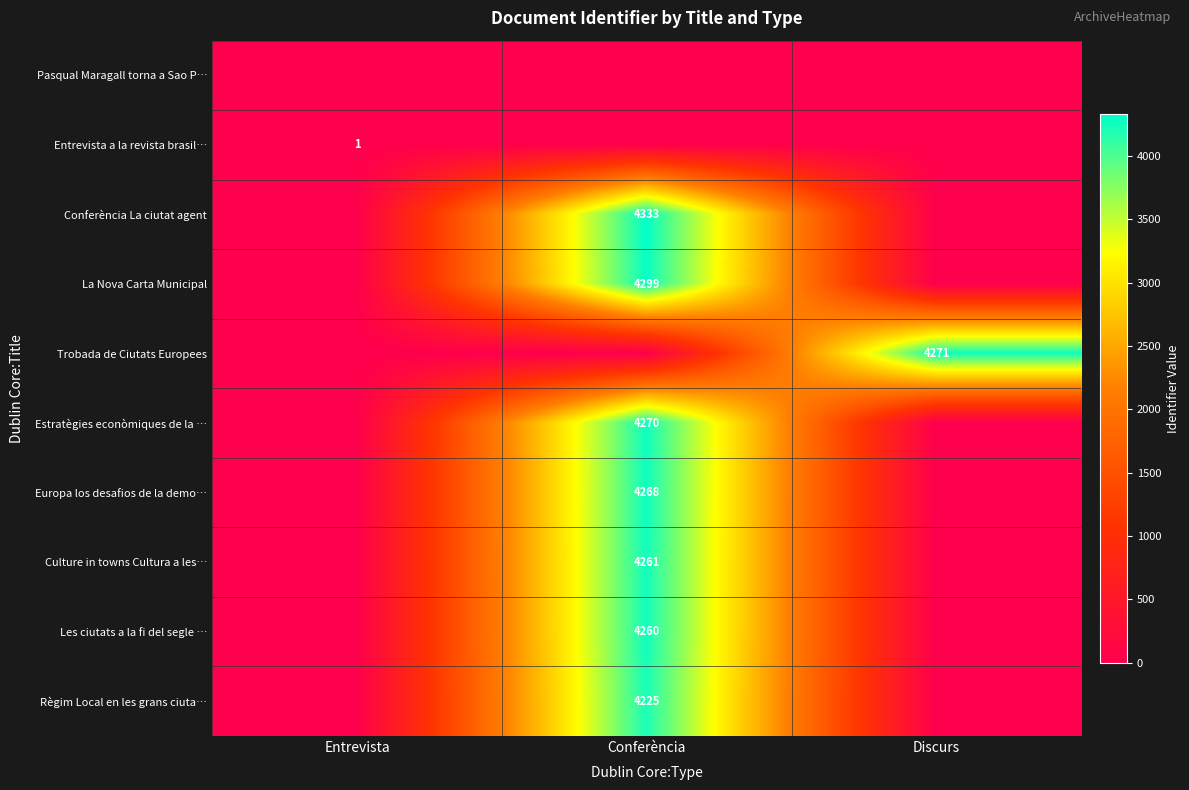

The Culture in towns Cultura a les… series shows 5943 at Conferència. True or false?

False